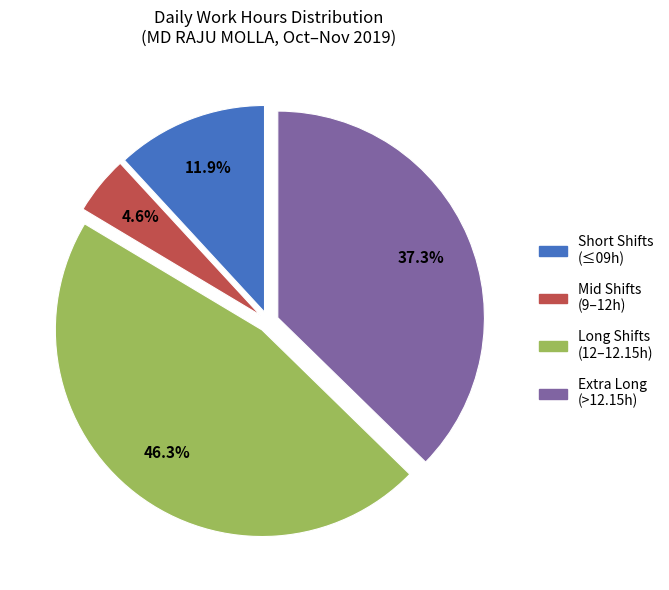

Does any single category account for the majority?

No